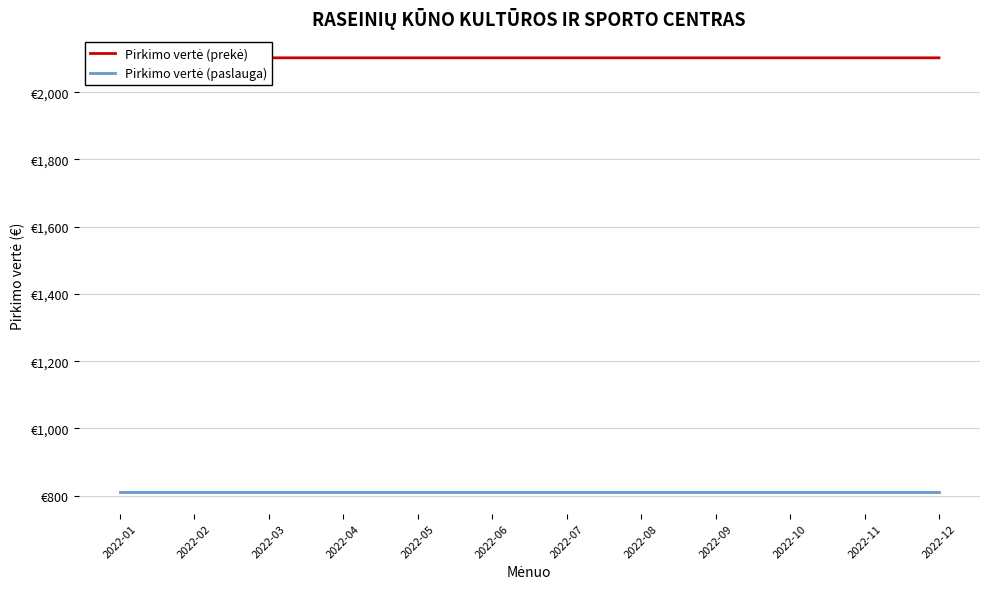

What is the value of the Pirkimo vertė (prekė) point at the 11th from the left?

2102.2